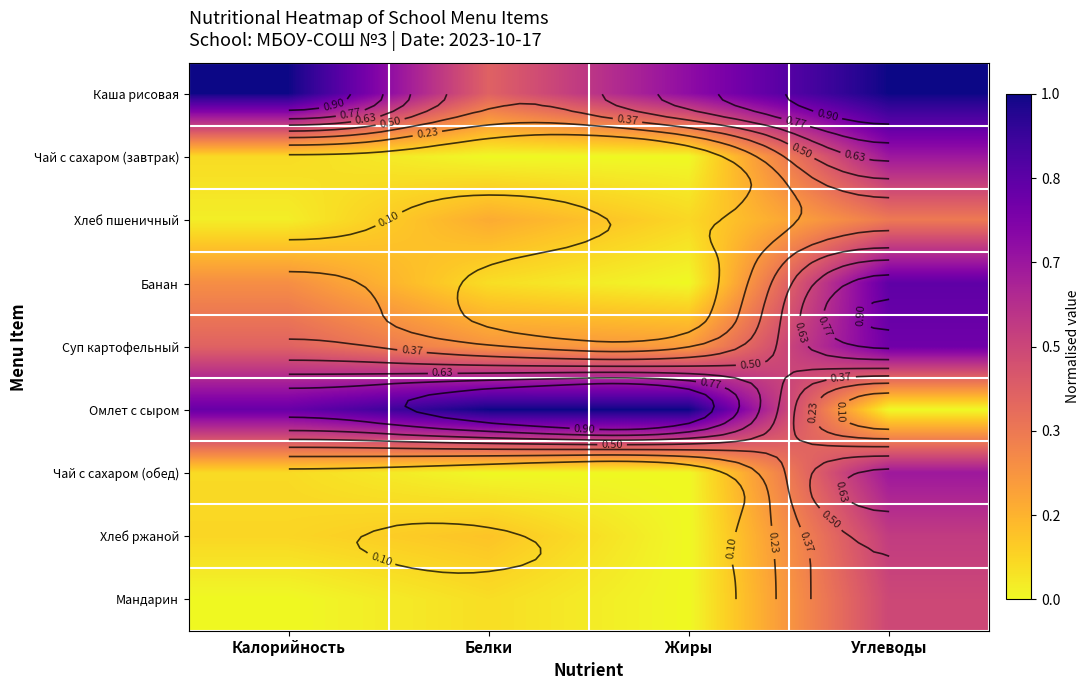

The value of Хлеб ржаной at Жиры is 0.3. True or false?

False